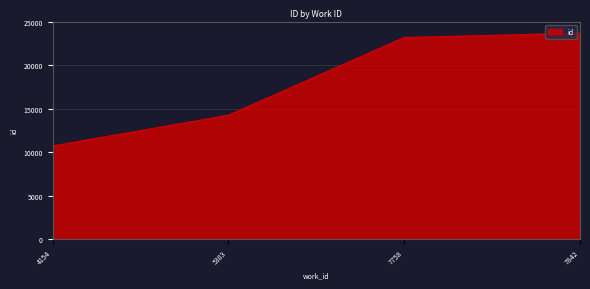

Where is the data nearest to the value 17181?

5303